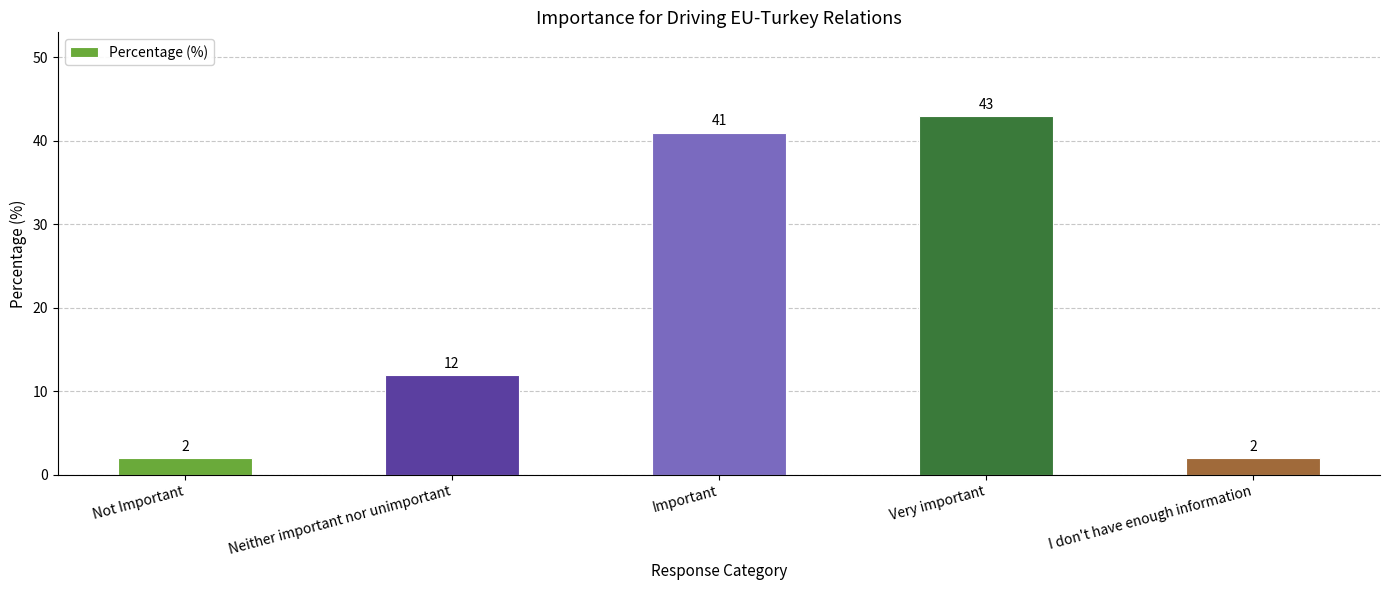

What is the sum of all values?

100